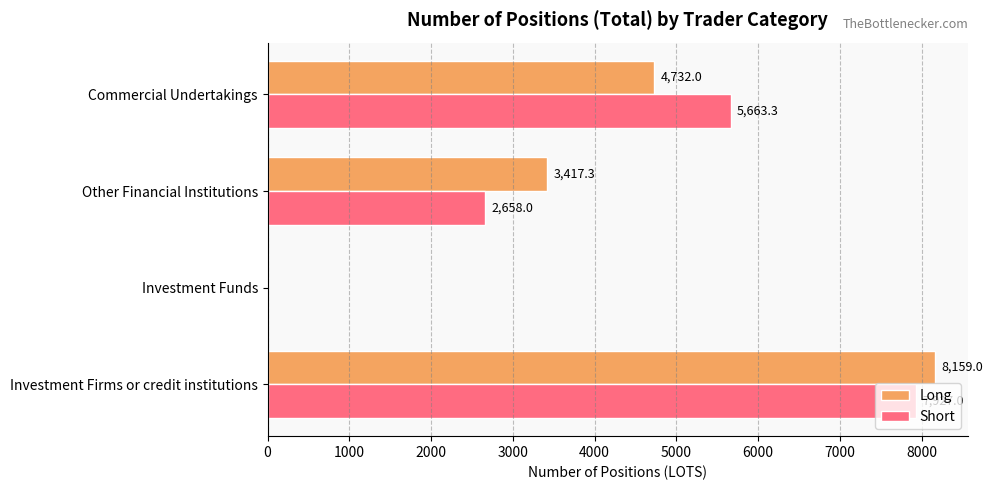

What is the approximate value of Long at Investment Firms or credit institutions?

8159.0